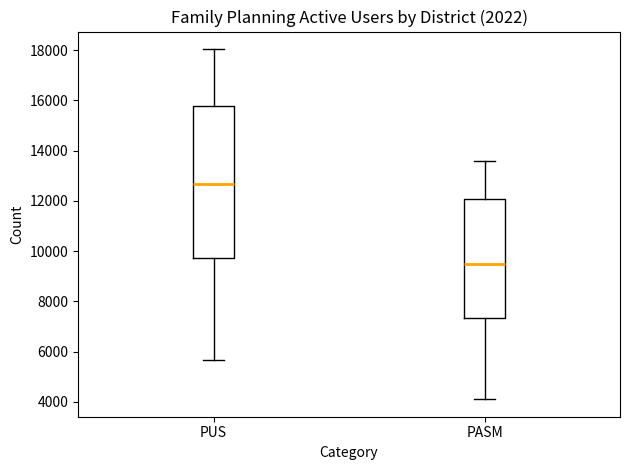

Reading left to right, transcribe this box plot: for each box, give where its median line is, the range the box spans, and where its two whiskers end, as read against the y-axis. The values are not printed on the chart, so give them approximately, as read against the axis.

PUS: median 12600, box 9800 to 15800, whiskers 5600 to 18000
PASM: median 9400, box 7400 to 12000, whiskers 4200 to 13600